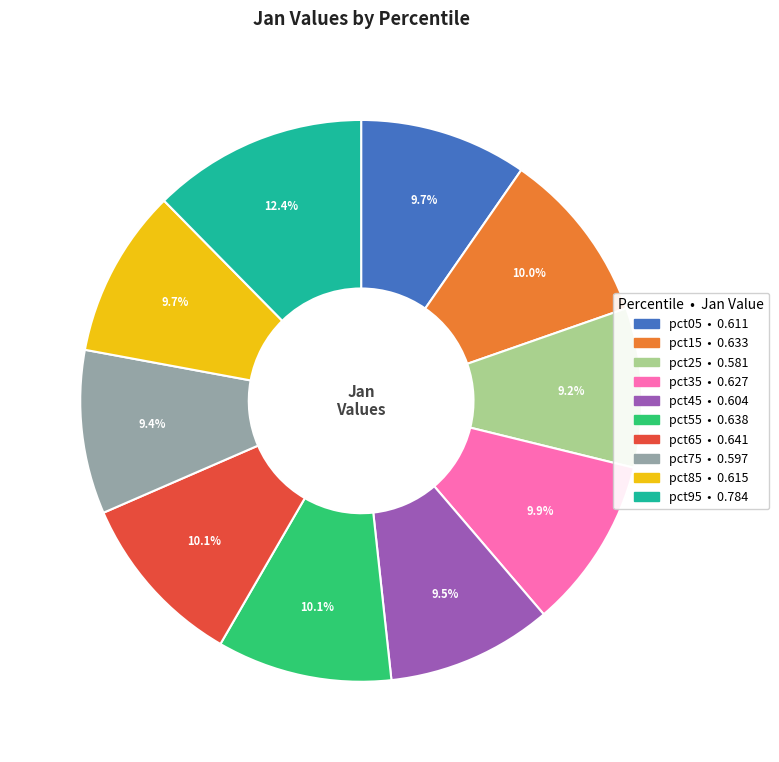

To the nearest percent, what percentage of the pie is pct35?

10%